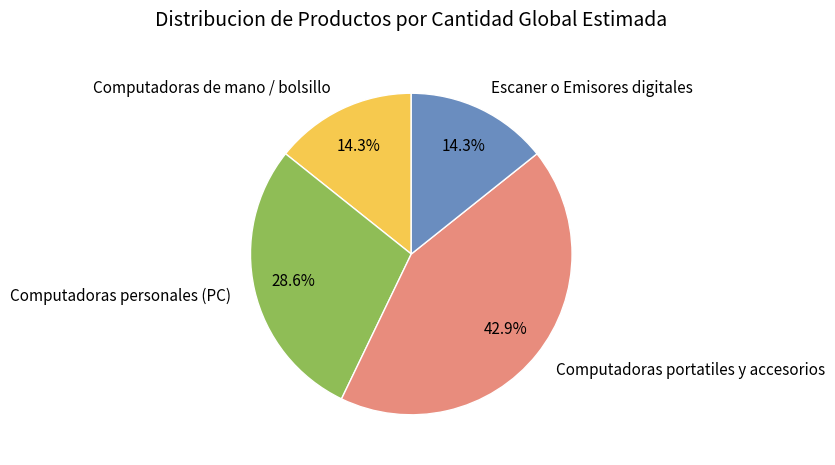

To the nearest percent, what portion does Computadoras portatiles y accesorios represent?

43%